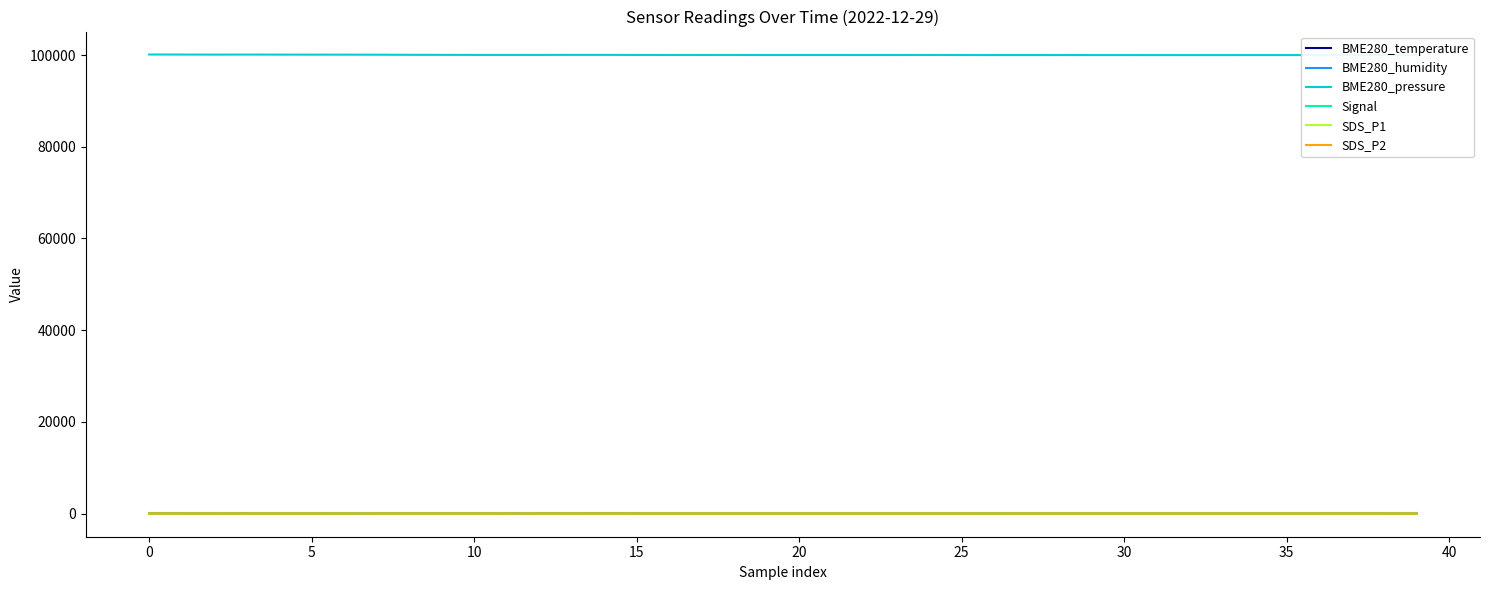

Is it true that SDS_P2 equals 1.2 at 30?

True